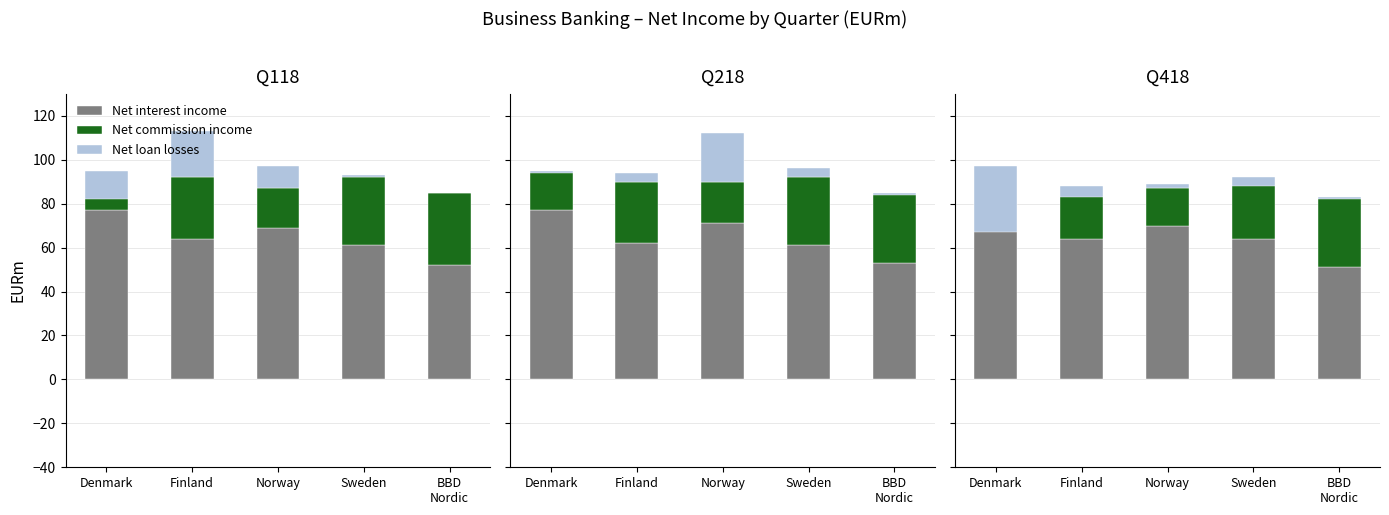

The Net interest income series shows 33 at BBD
Nordic. True or false?

False